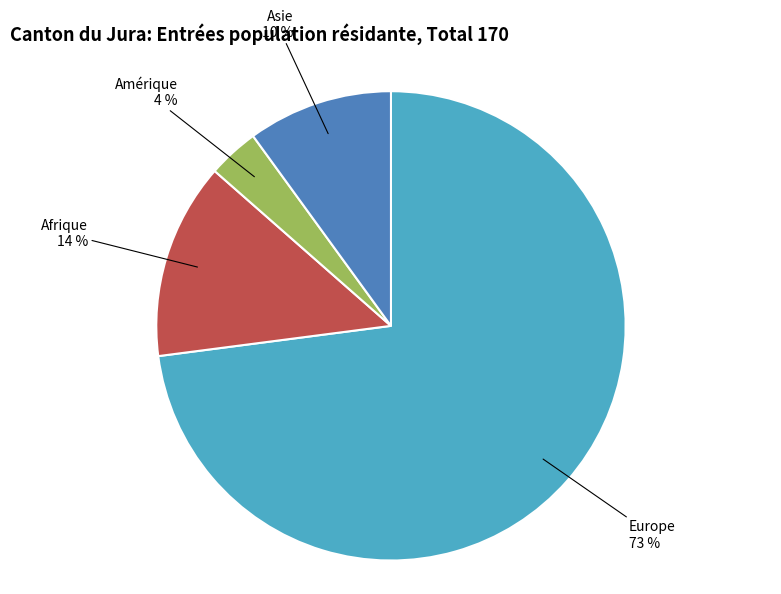

Which slice represents more than half of the pie?

Europe